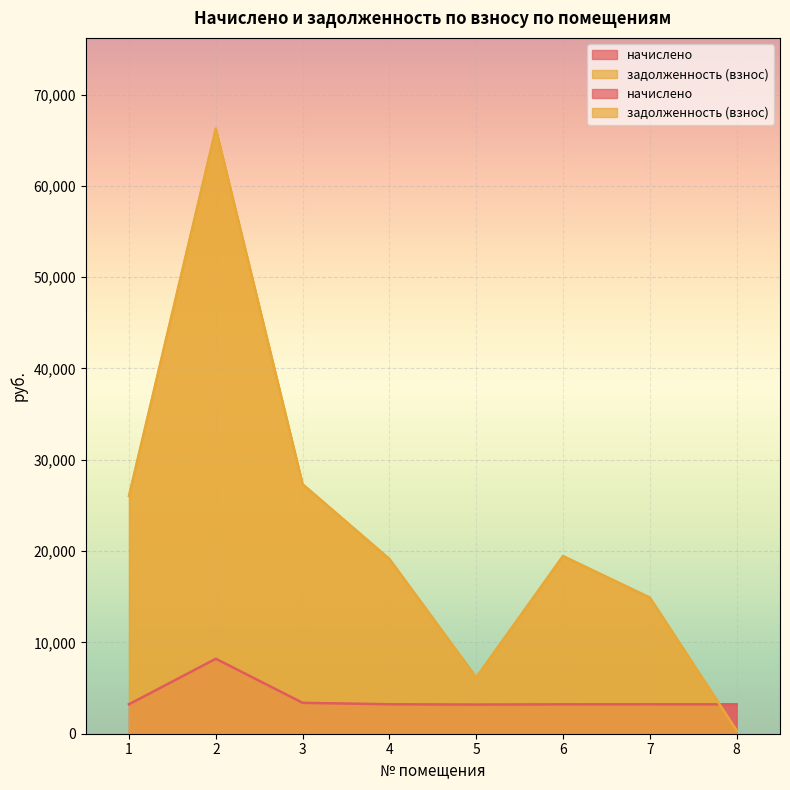

True or false: задолженность (взнос) has a value of 19451.9 at 6.

True